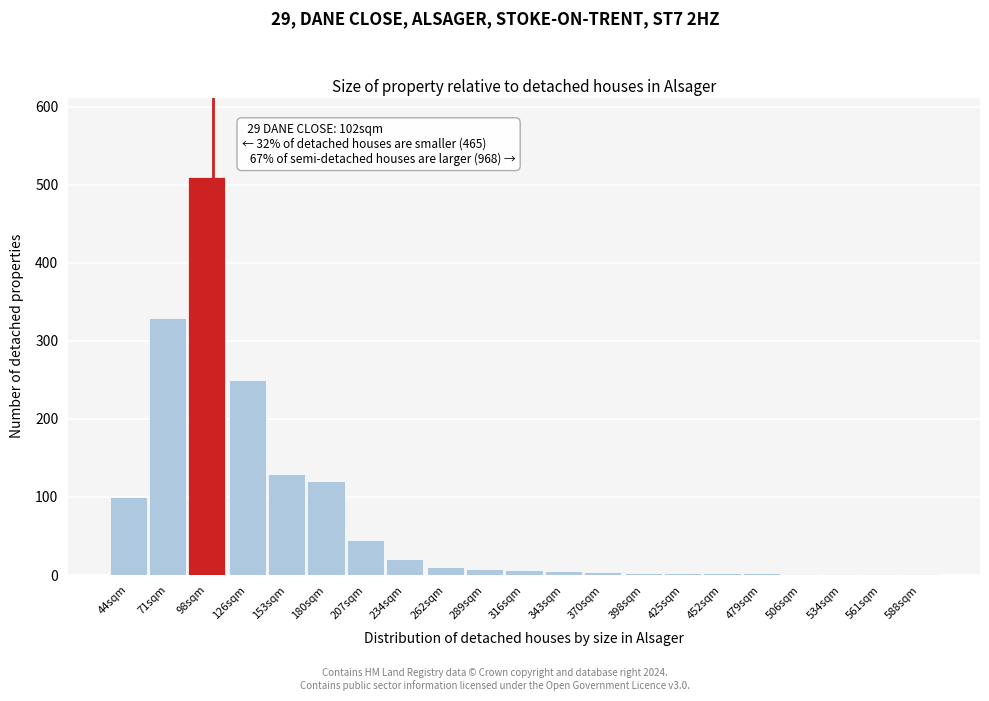

What is the sum of all values?

1552